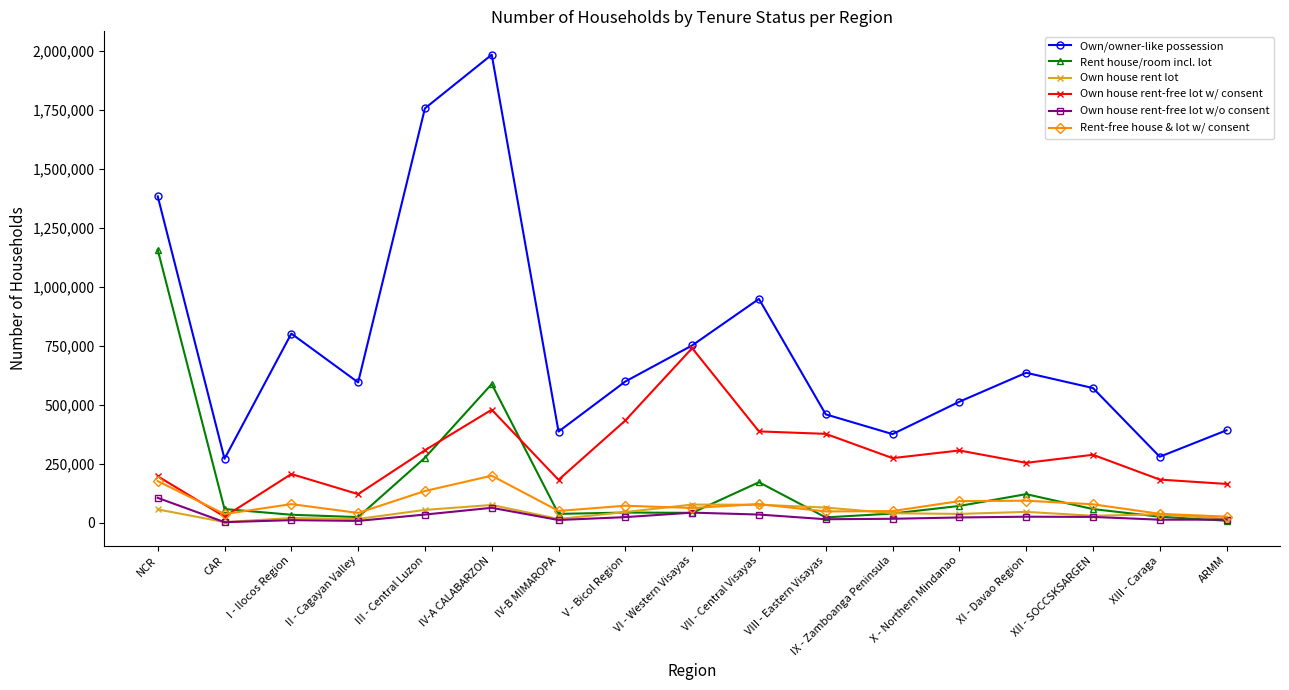

What is the greatest value displayed?

1982870